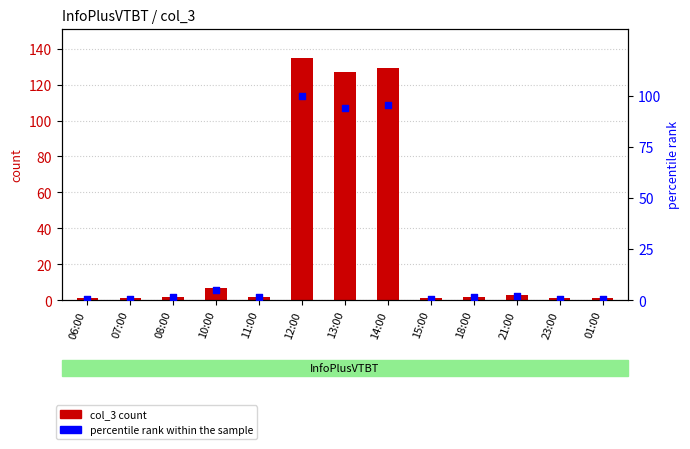

What are all the series names shown in the legend?

col_3 count, percentile rank within the sample